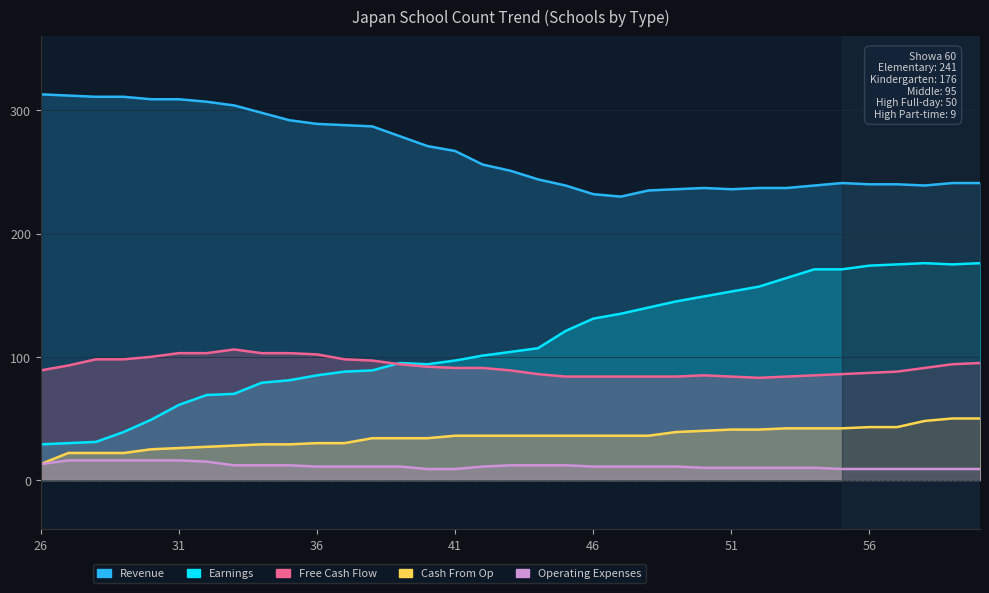

What is the difference between the maximum and minimum values in the Cash From Op (High Full) series?

37